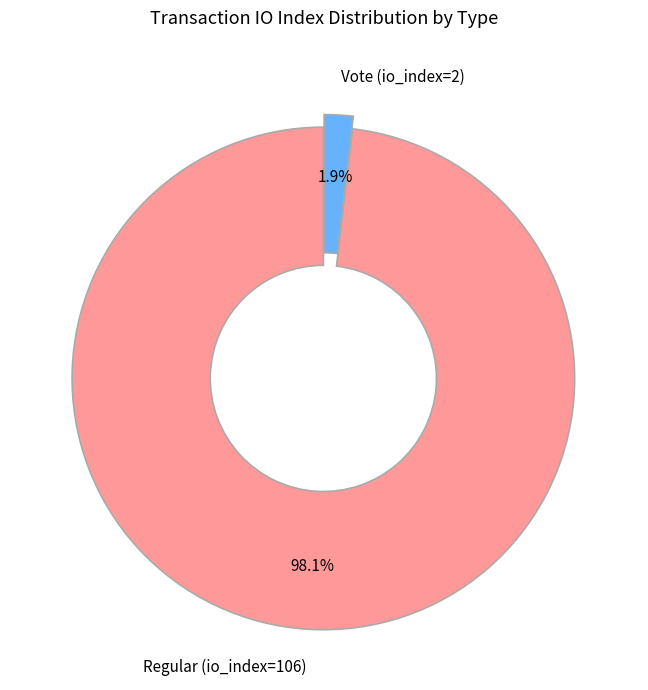

To the nearest percent, what percentage of the pie is Regular (io_index=106)?

98%